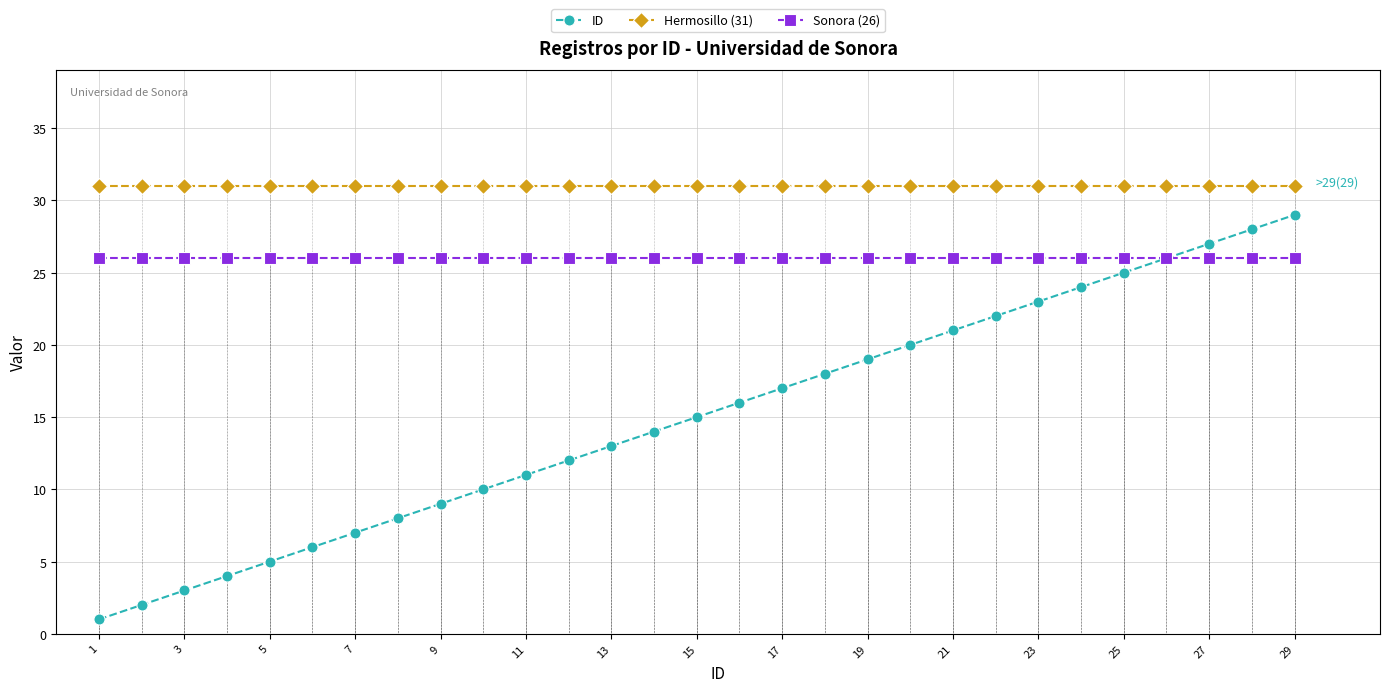

Is it true that ID equals 25 at 25?

True